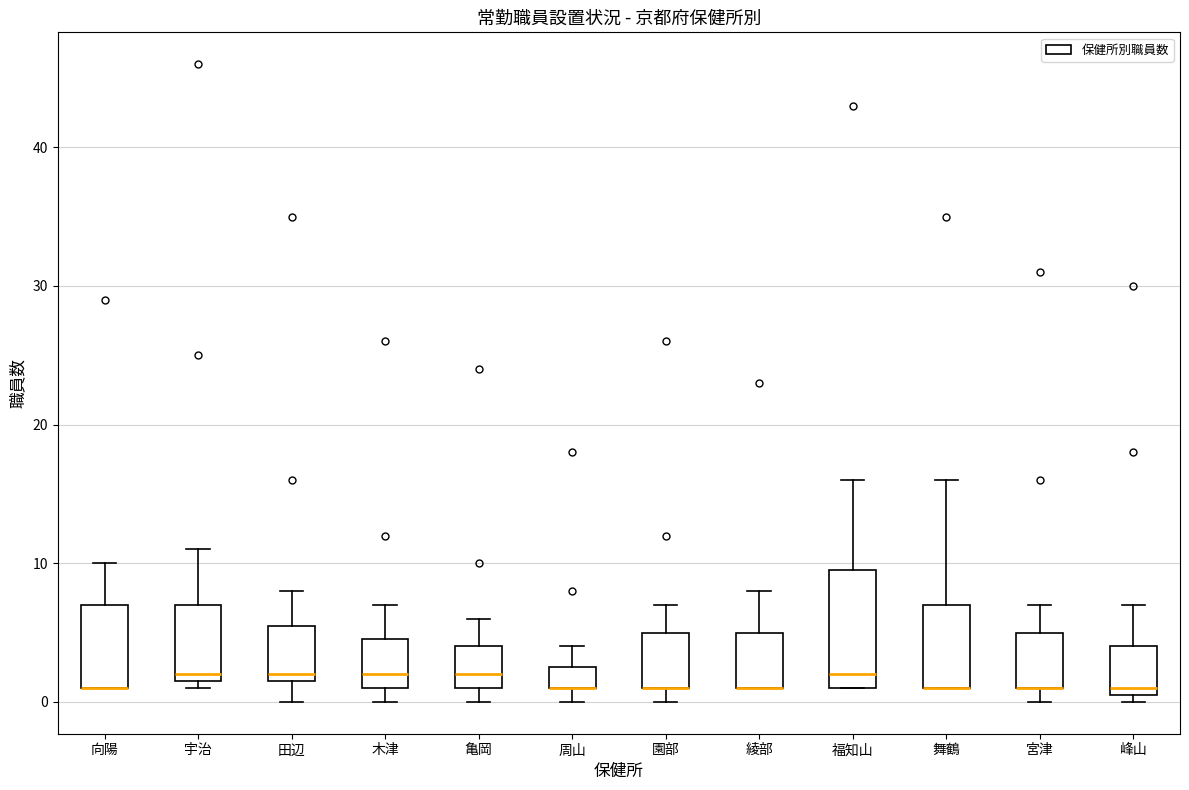

Comparing the boxes themselves (not the whiskers), which one is the tallest?

福知山